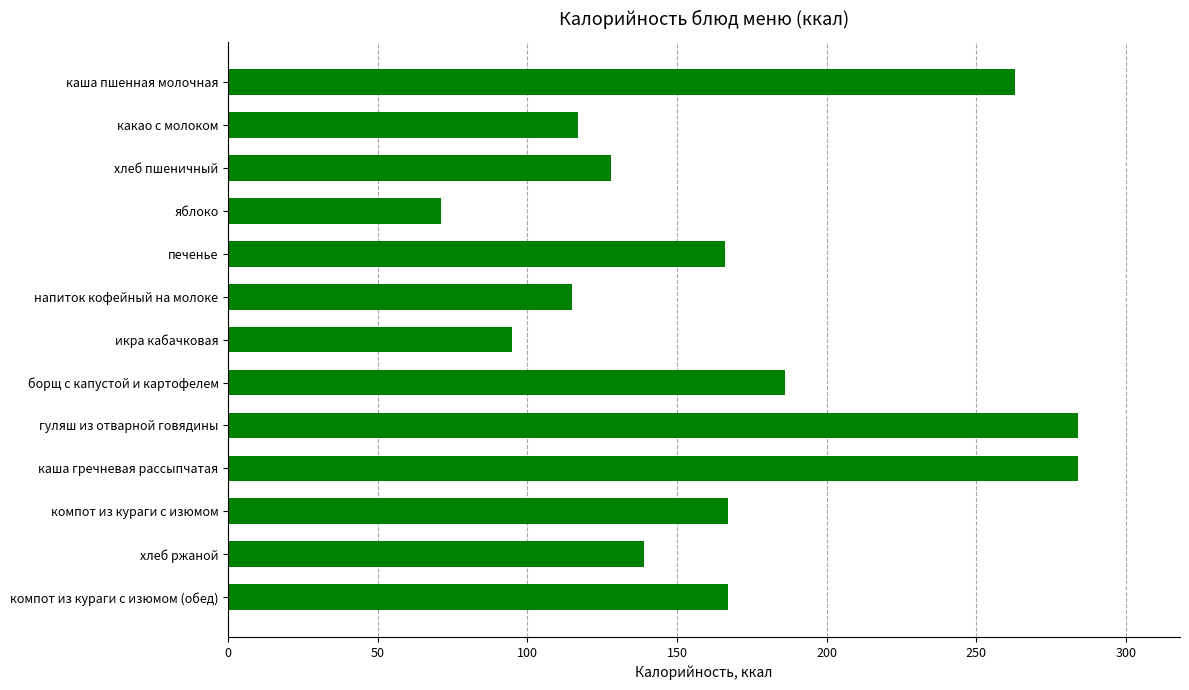

The value at каша гречневая рассыпчатая is 284. True or false?

True